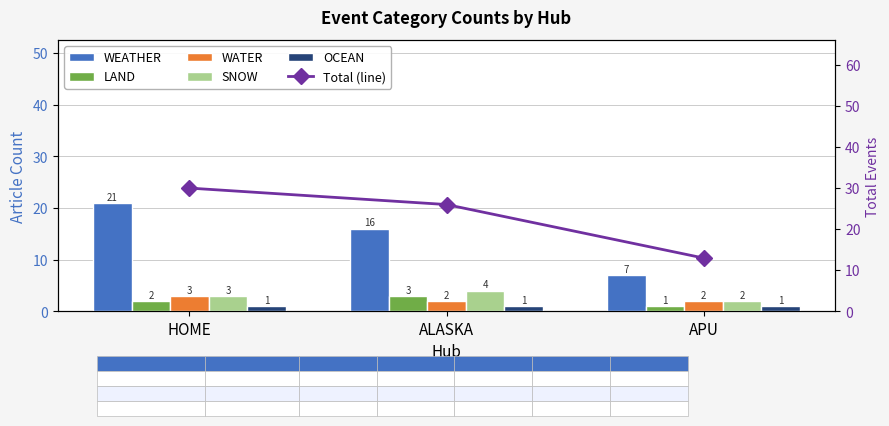

Which series has the largest range (max minus min)?

Total (line)